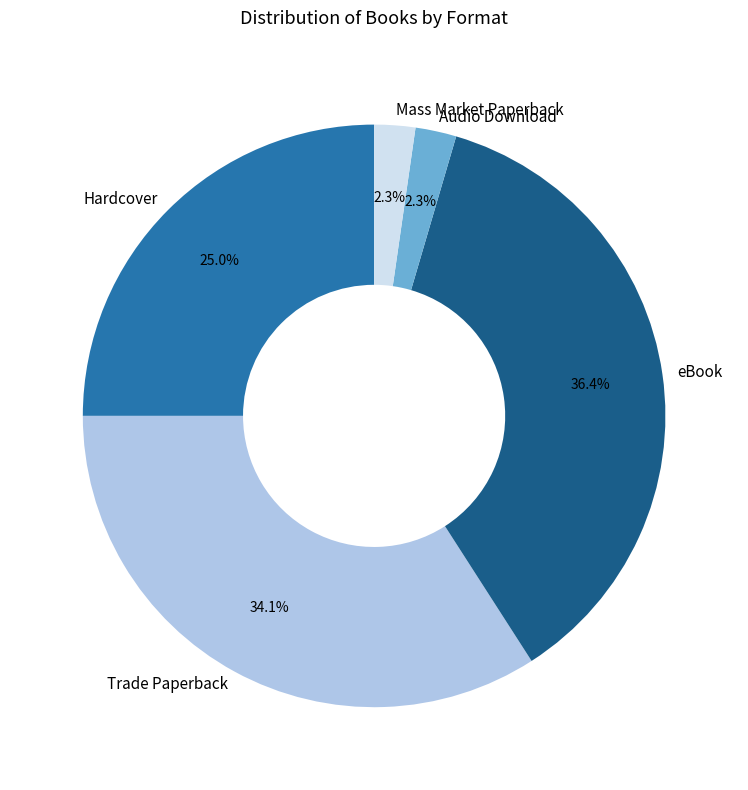

To the nearest percent, what portion does Hardcover represent?

25%